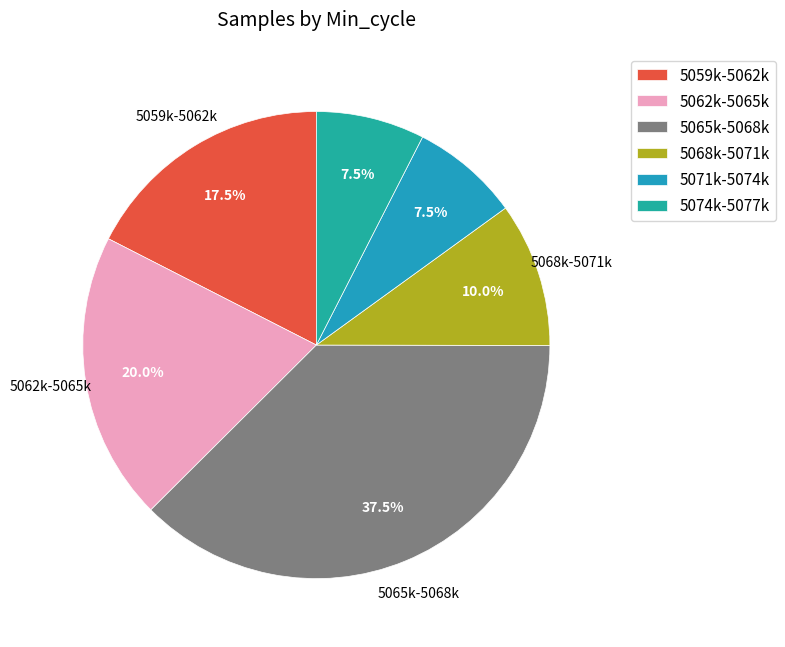

How many segments does this pie chart have?

6